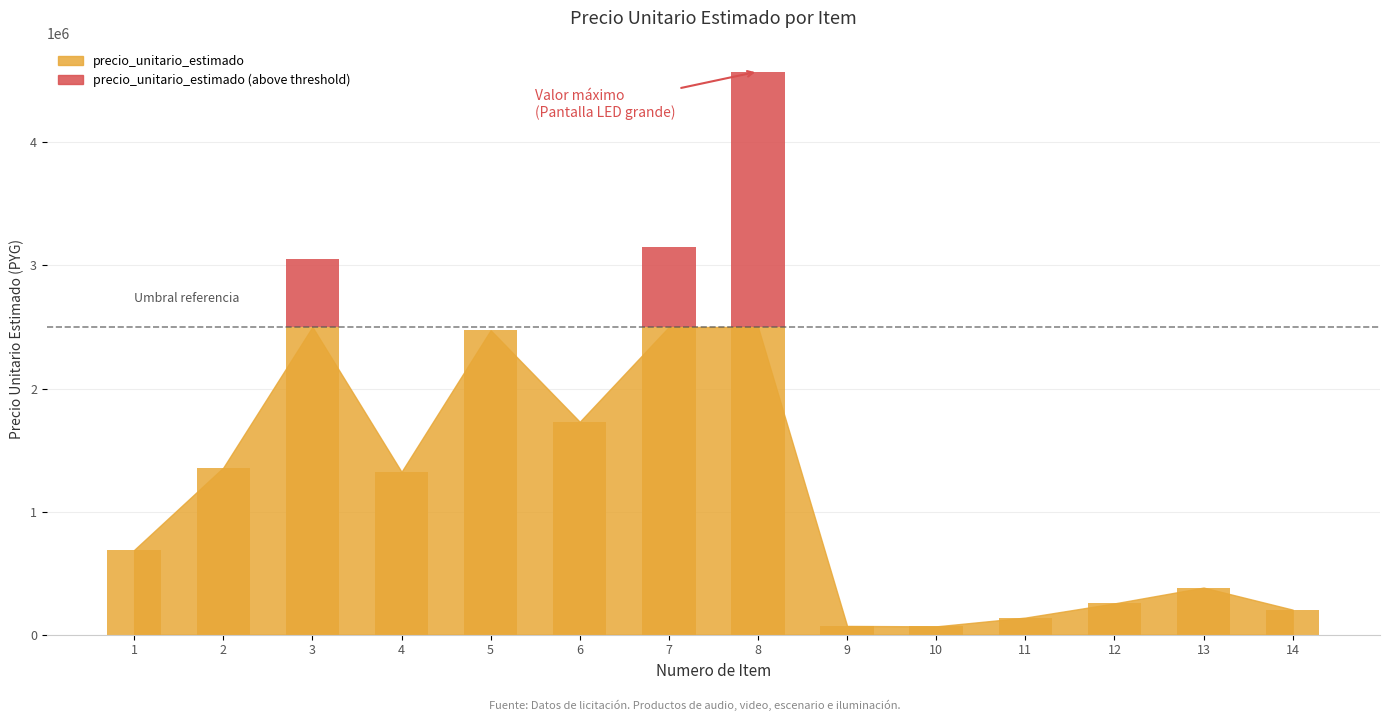

What is the sum of the values at 12 and 1?

943000